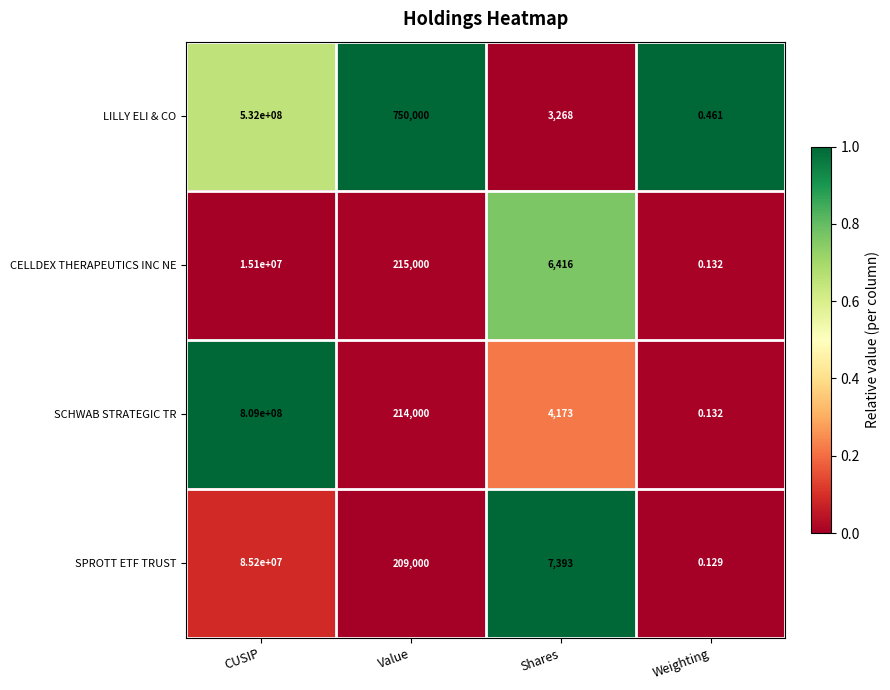

Which series has the largest total across all categories?

SCHWAB STRATEGIC TR